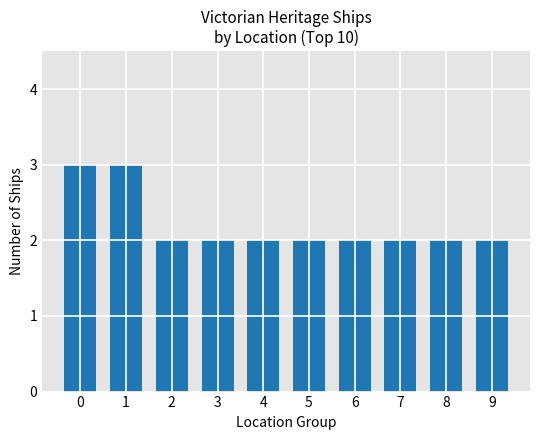

What is the value of the 4th bar from the left?

2